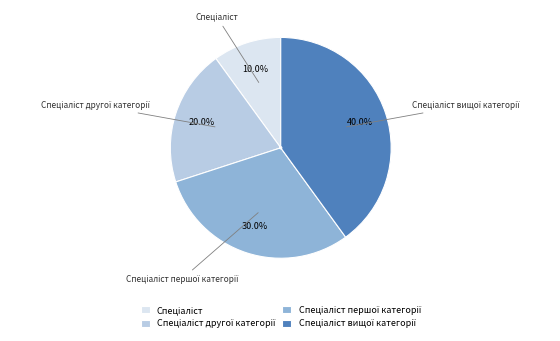

Is there a majority slice in this chart?

No